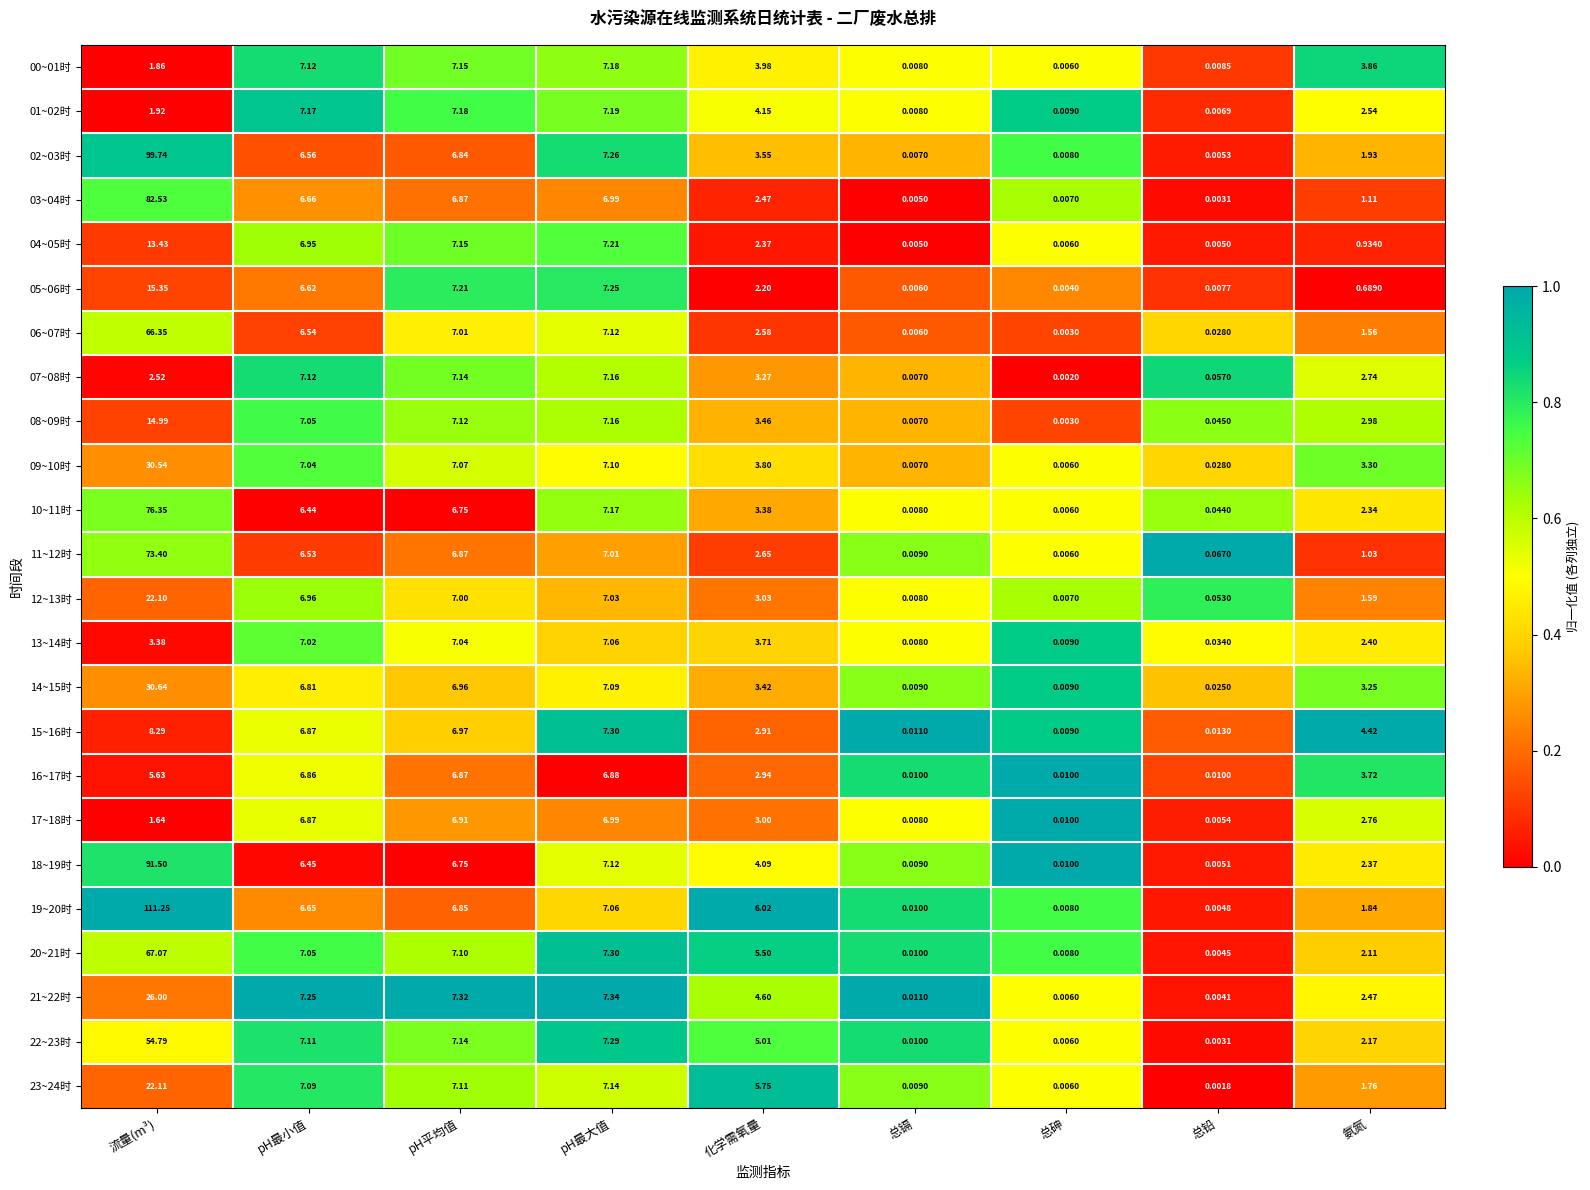

At which label does 09~10时 reach its peak?

流量(m³)